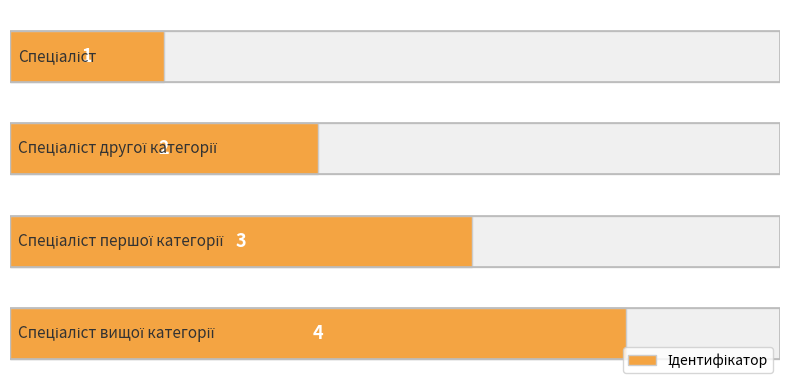

Are the bars grouped side by side (vs. stacked)?

No